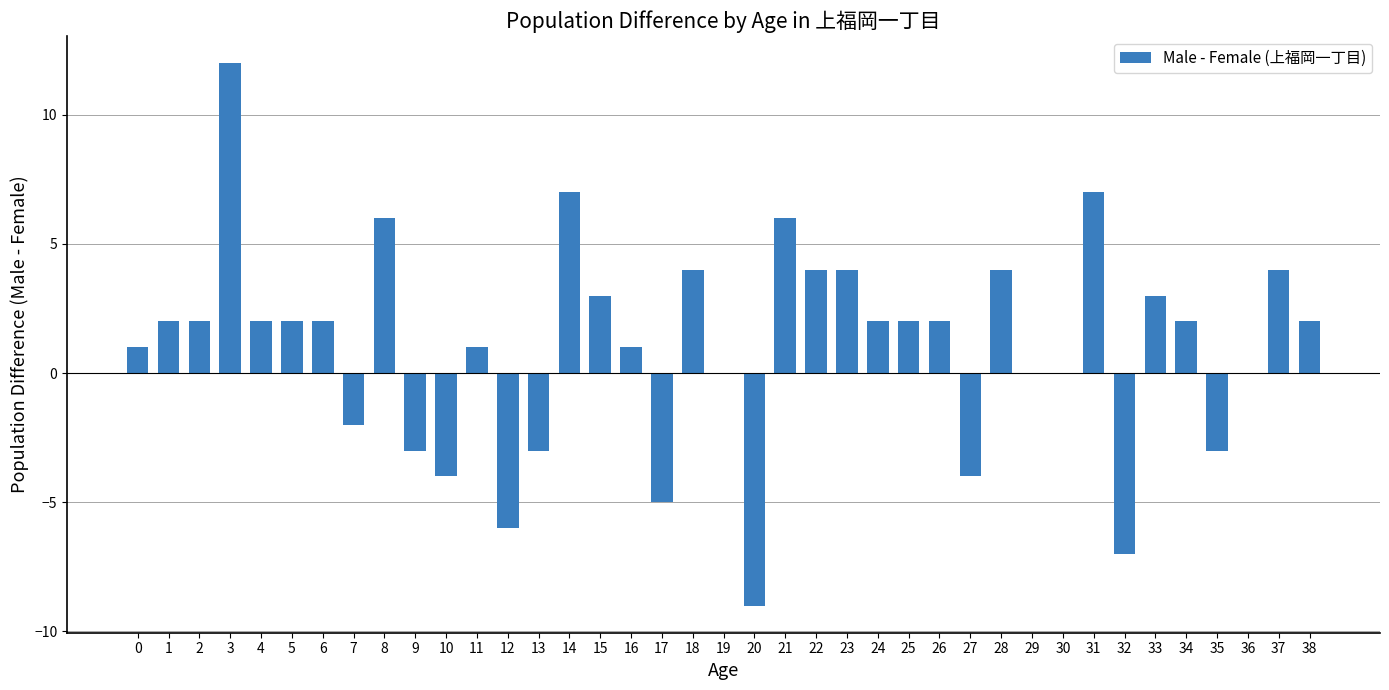

What is the average value?

1